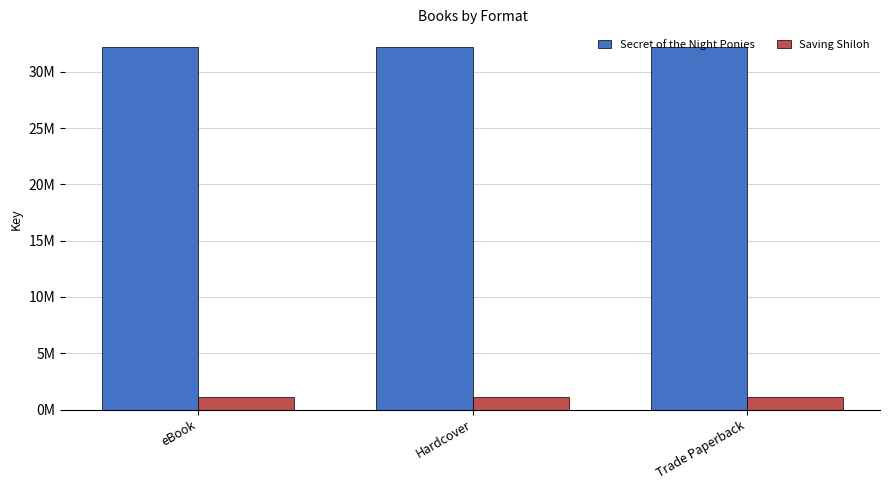

Rank the series by their average value, from highest to lowest.

Secret of the Night Ponies, Saving Shiloh